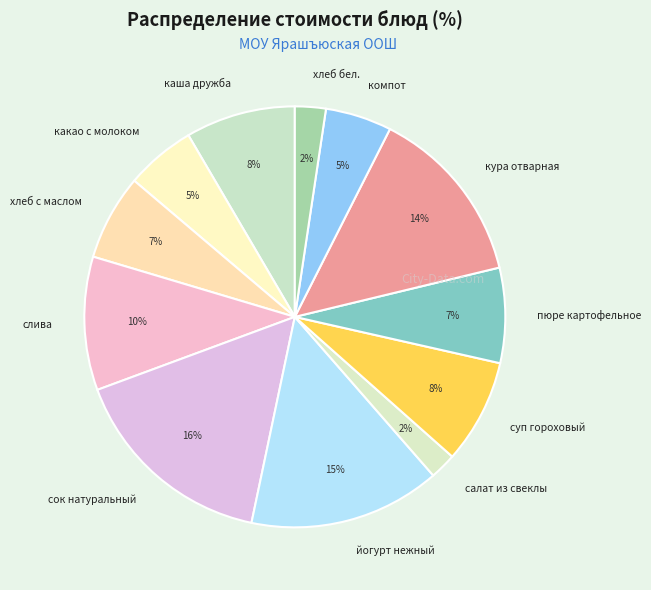

Is the sum of суп гороховый and салат из свеклы greater than half?

No